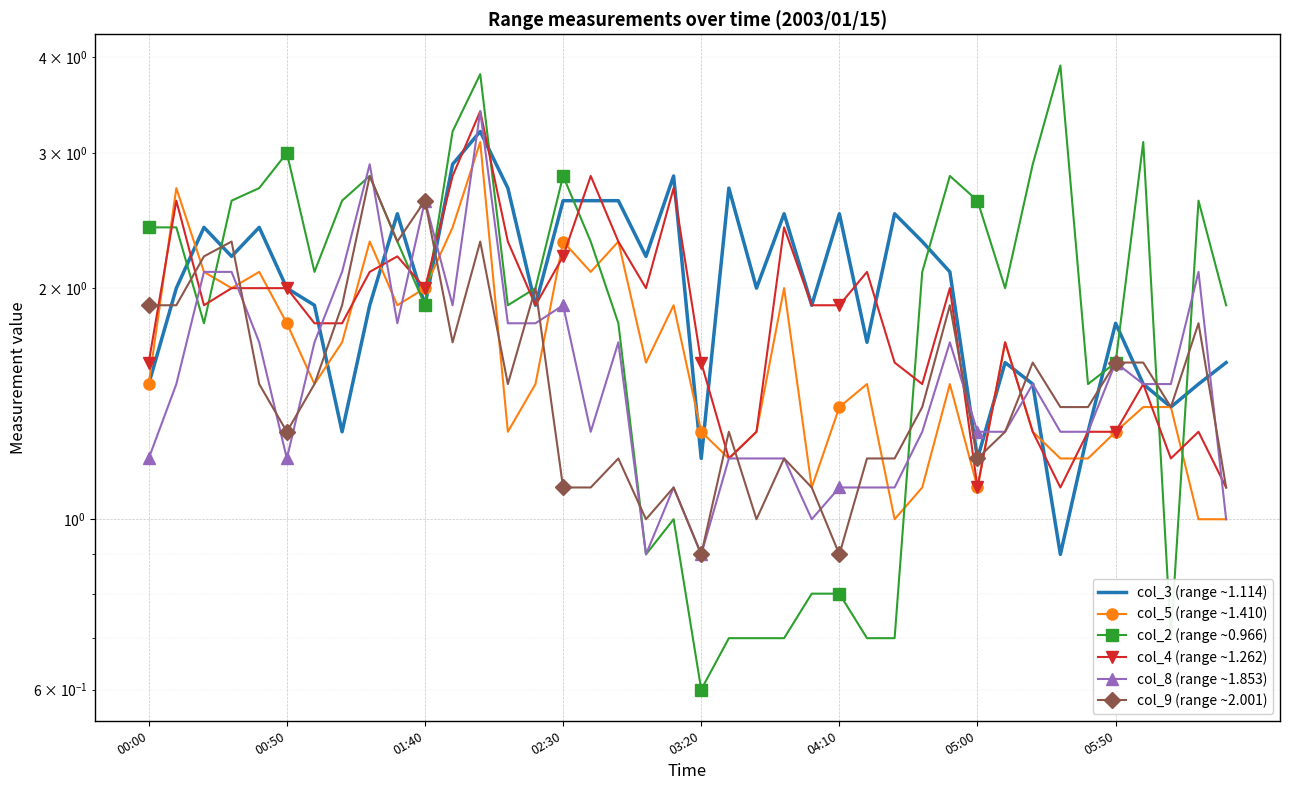

Between 05:50 and 11, which series saw the biggest shift?

col_3 (range ~1.114)